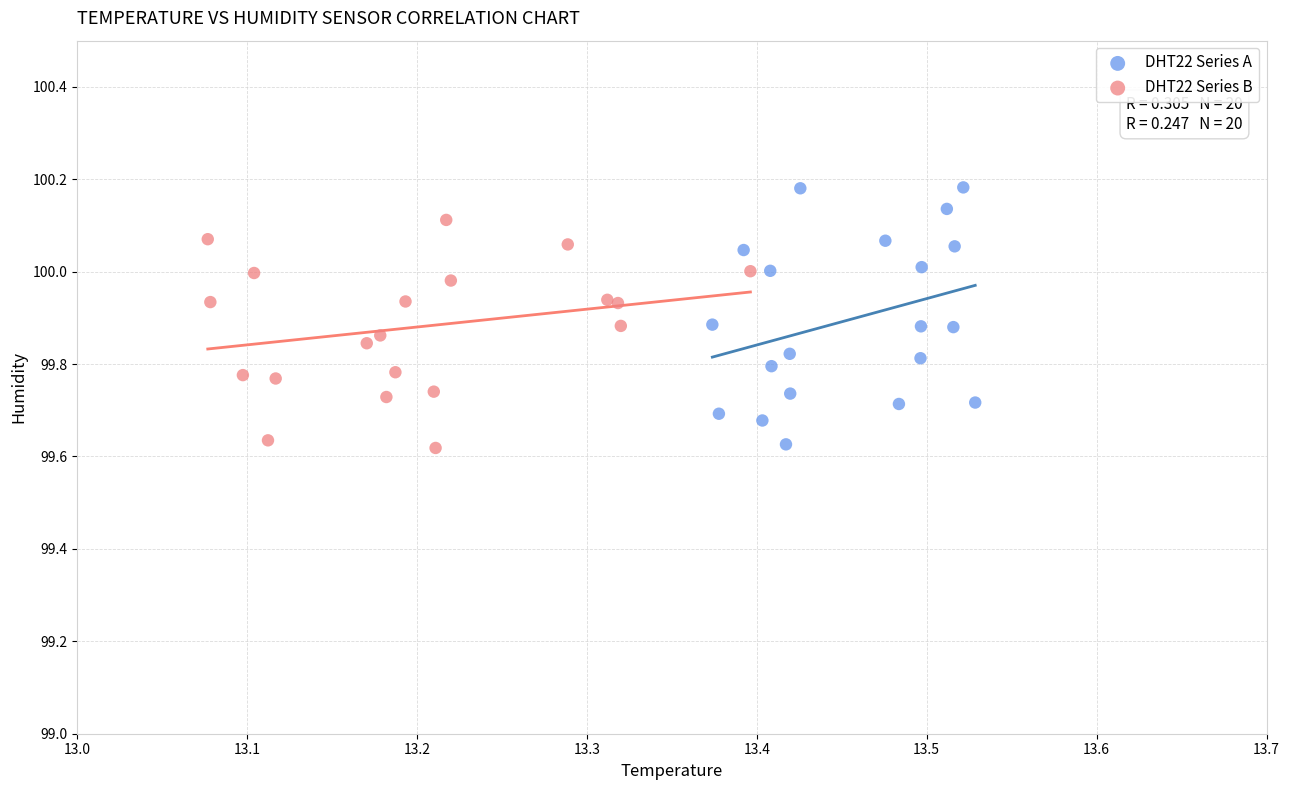

Which series reaches the maximum Y coordinate?

DHT22 Series A